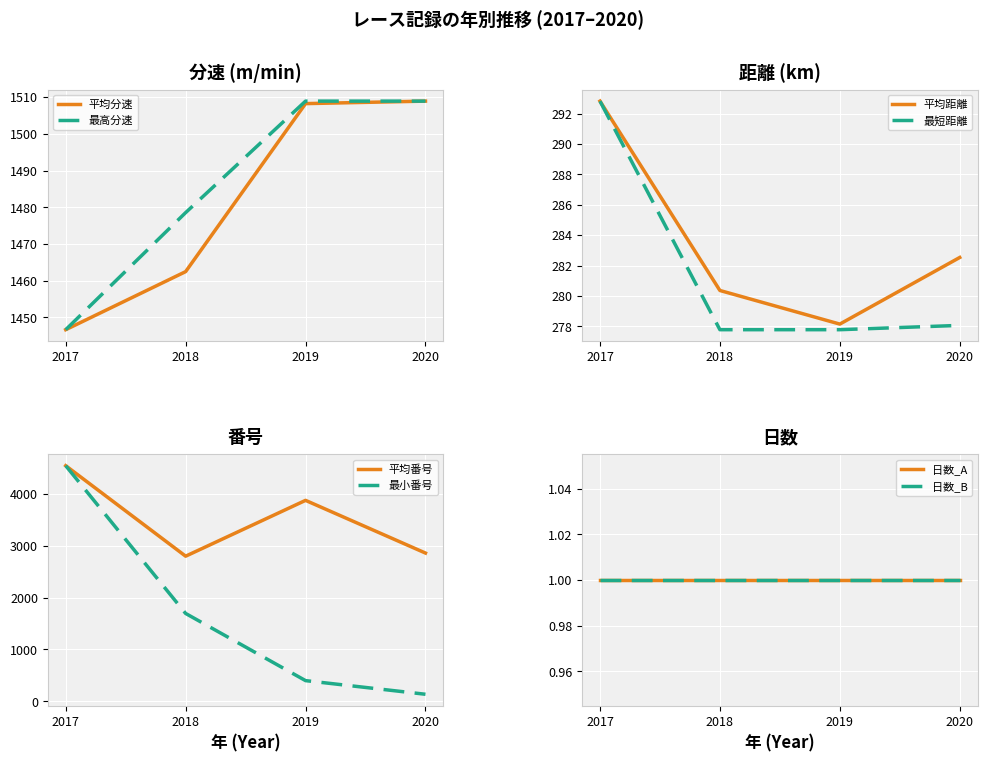

At which category is the sum across all series the highest?

2020